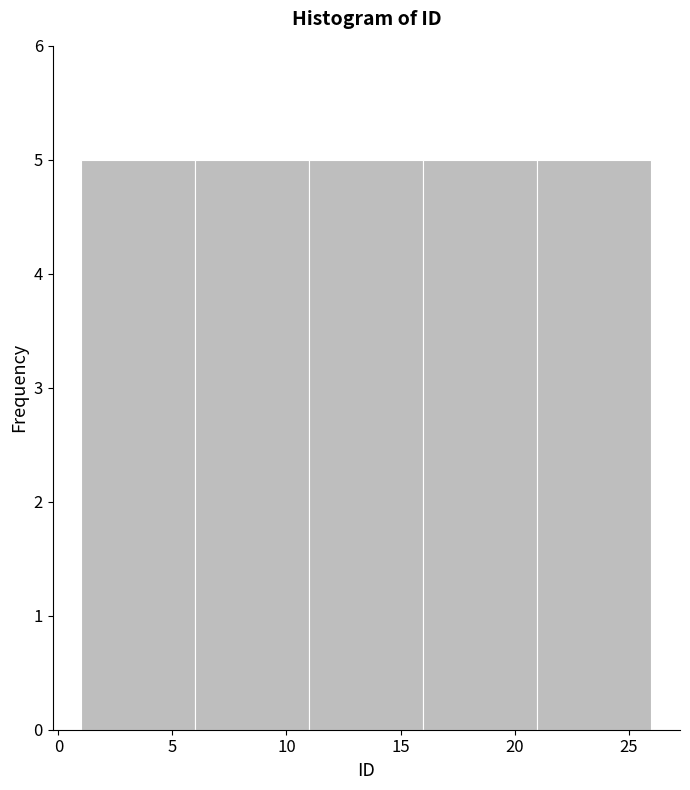

Reading left to right, list every bar in this chart as the range it spans on the x-axis followed by its height. The values are not printed on the chart, so give them approximately, as read against the axis.

1 to 6: 5
6 to 11: 5
11 to 16: 5
16 to 21: 5
21 to 26: 5